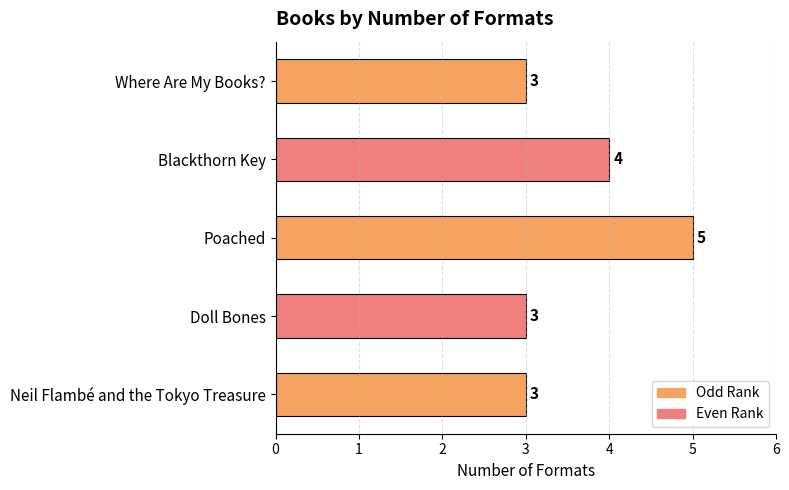

How many values are between 3 and 4?

4